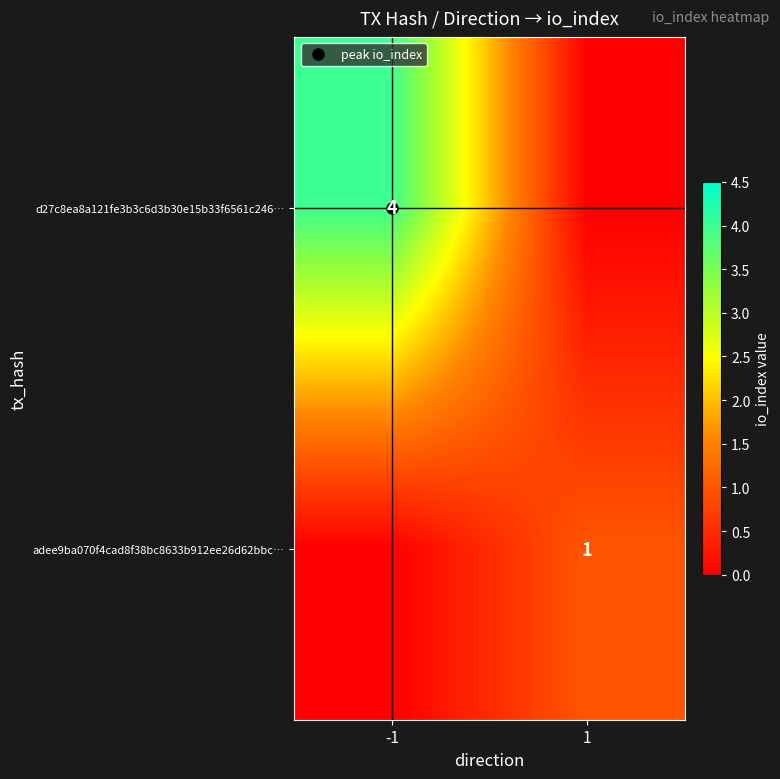

True or false: adee9ba070f4cad8f38bc8633b912ee26d62bbc… has a value of 1 at 1.

True